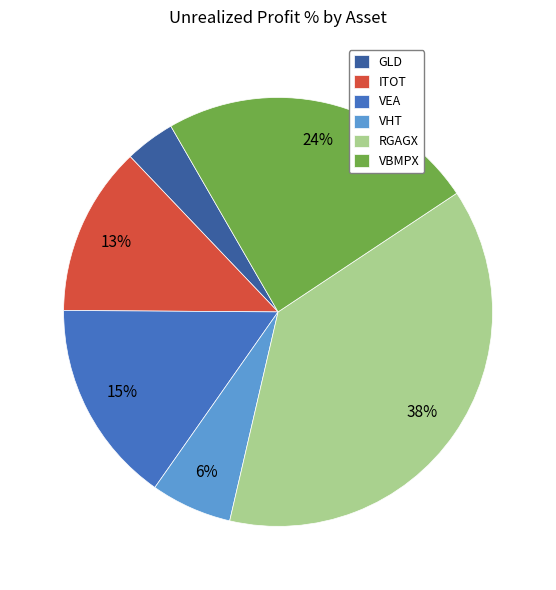

Which slice is the largest?

RGAGX